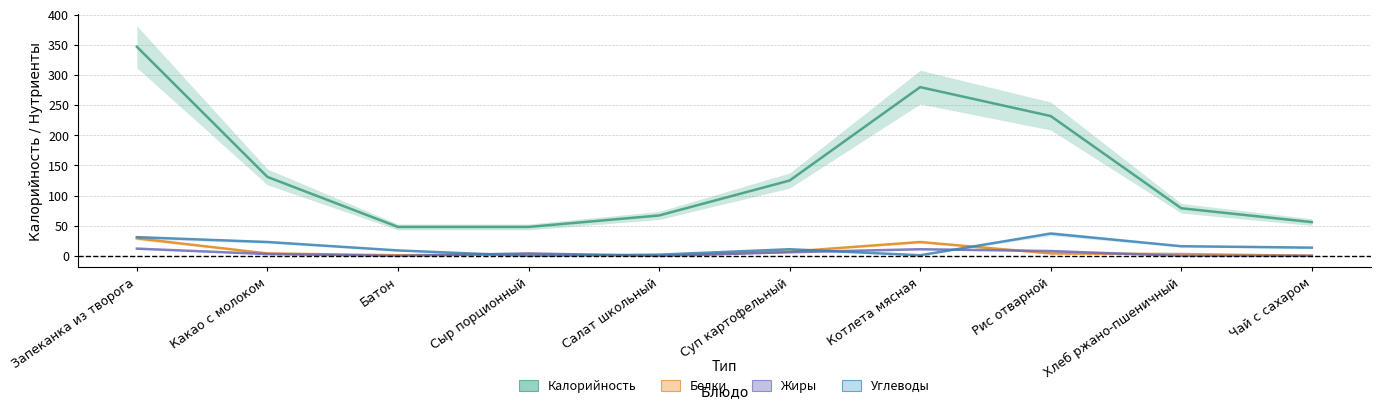

At which label does Углеводы reach its minimum?

Сыр порционный